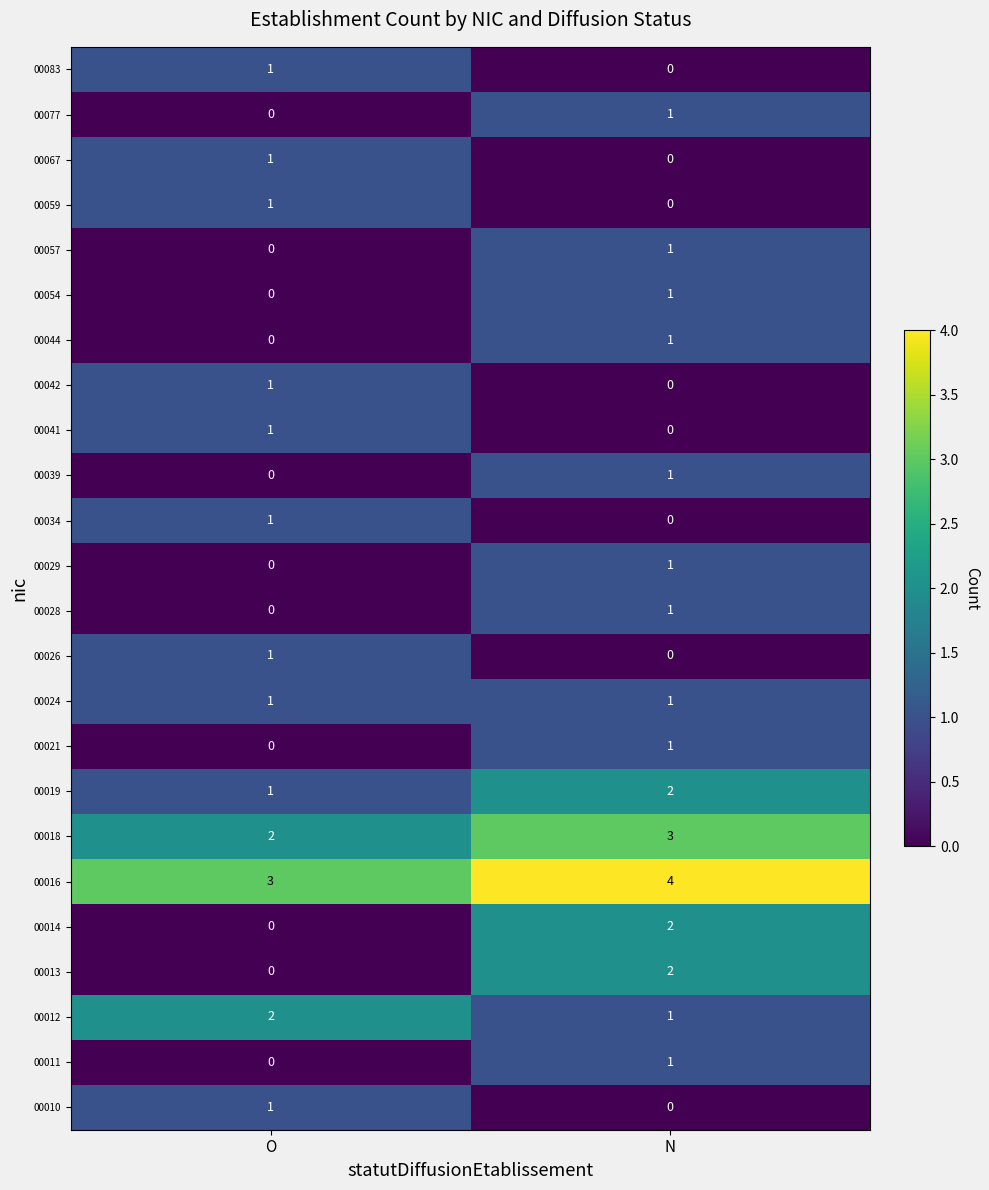

List the labels in order of 00054 value, smallest first.

O, N